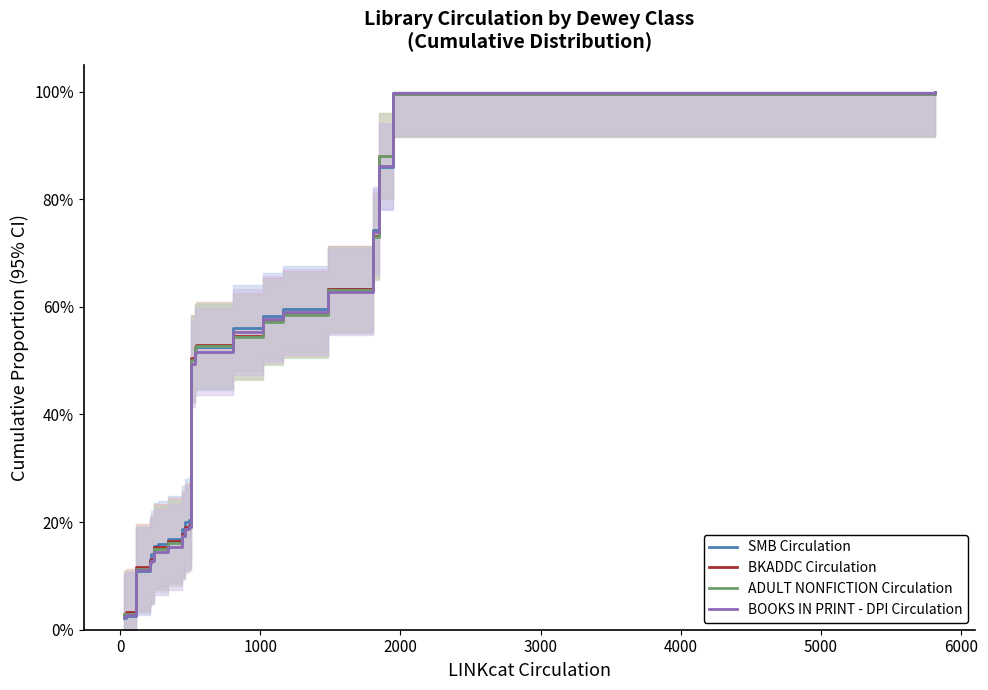

True or false: SMB Circulation and BKADDC Circulation intersect in this chart.

True